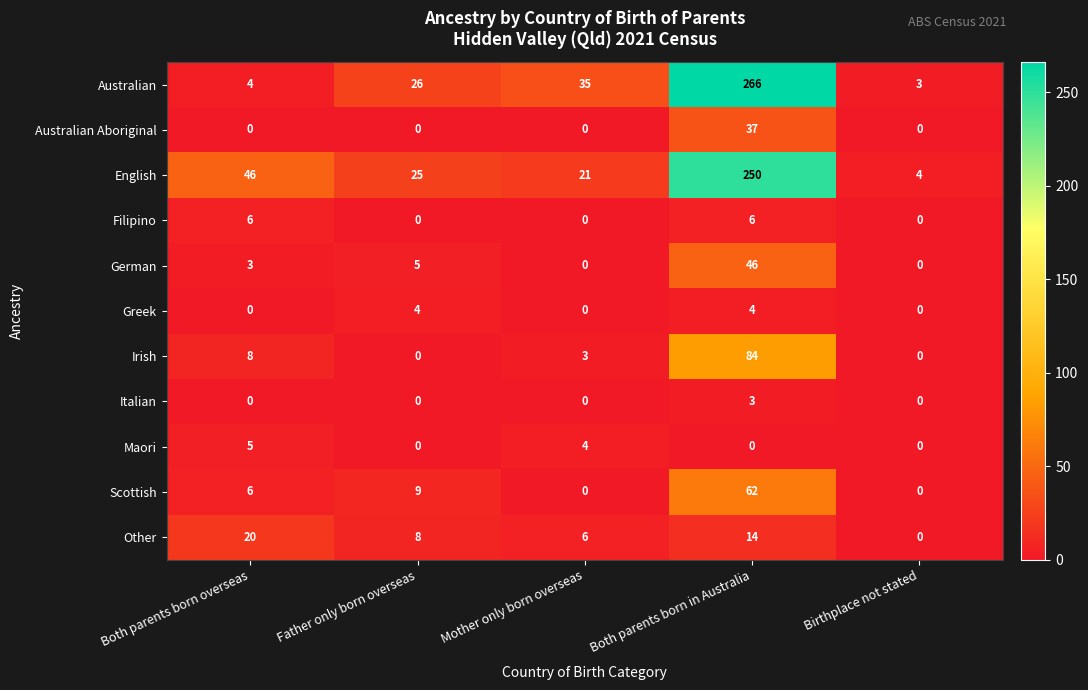

How many categories are shown in the chart?

5